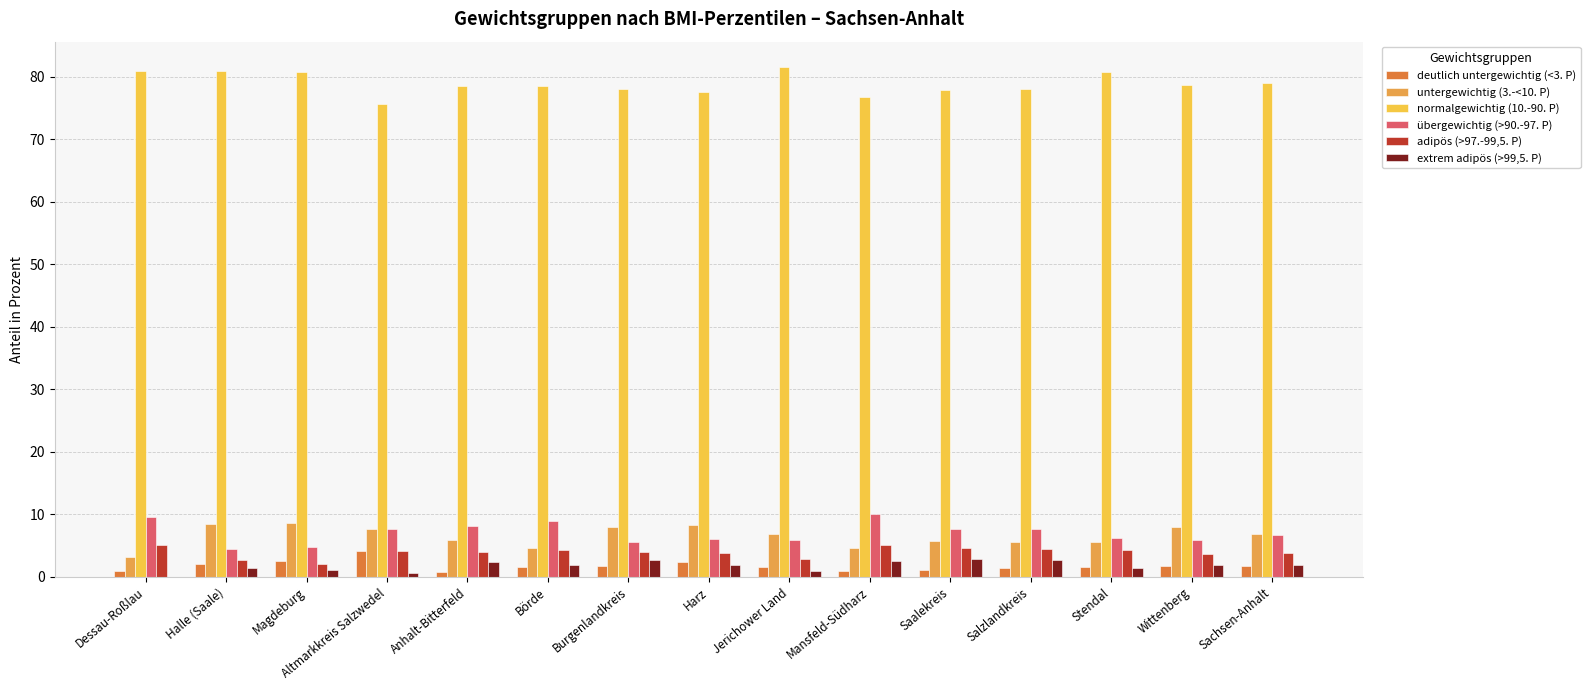

What is the highest value of the extrem adipös (>99,5. P) series?

2.9